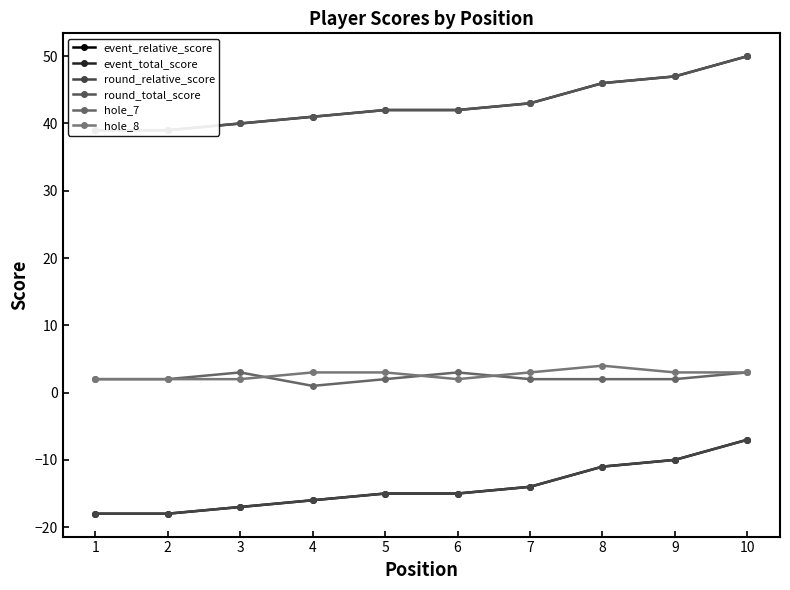

Which series changed the most between 2 and 10?

event_relative_score